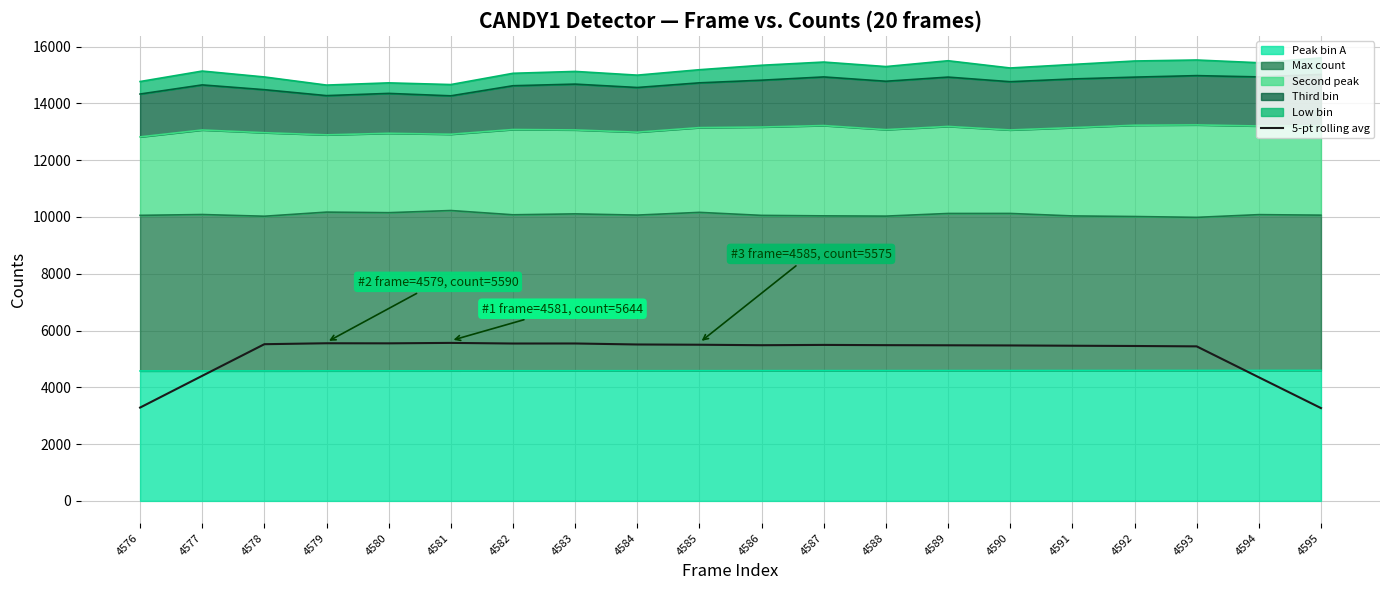

How many interior local peaks (higher than both neighbors) does the data have?

4